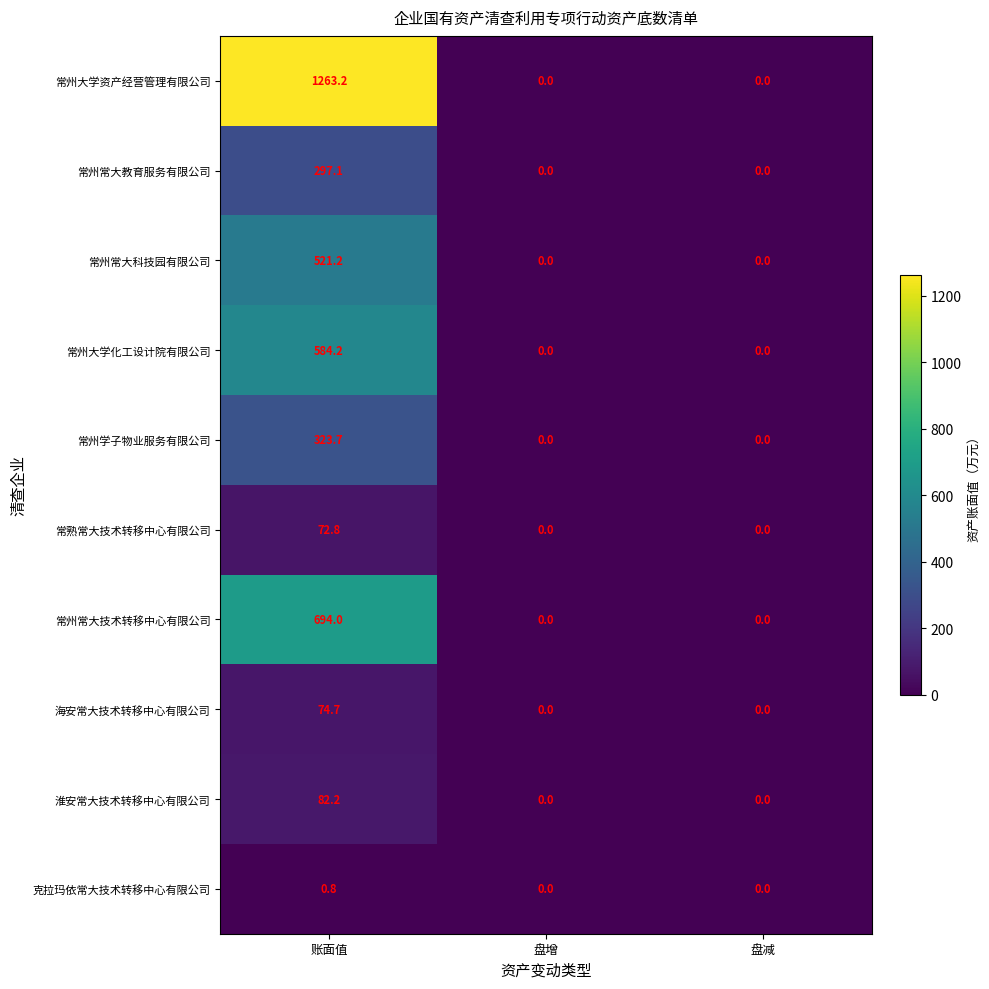

The 常州常大科技园有限公司 series shows 171.5 at 盘增. True or false?

False